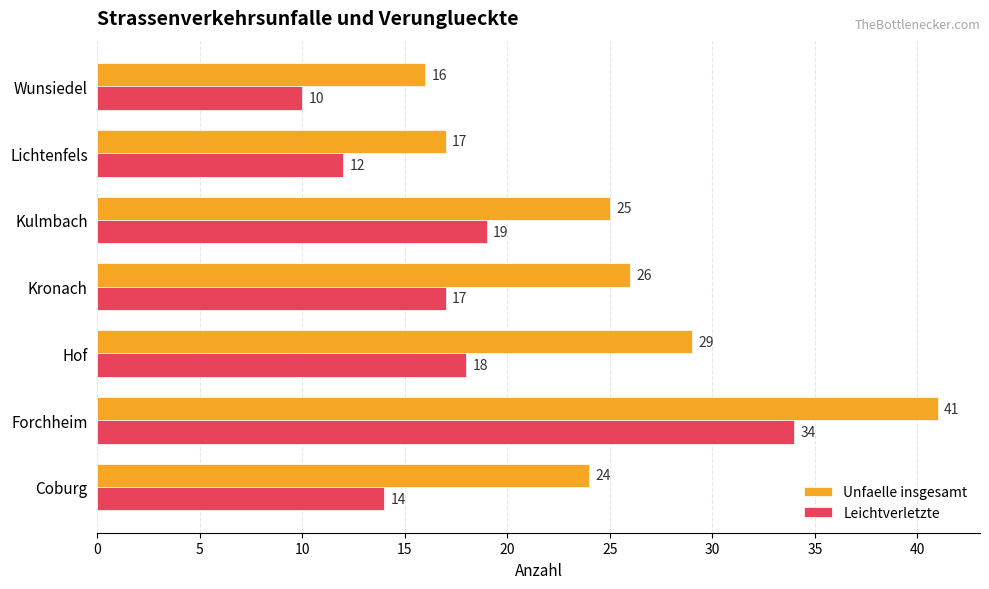

What are all the series names shown in the legend?

Unfaelle insgesamt, Leichtverletzte